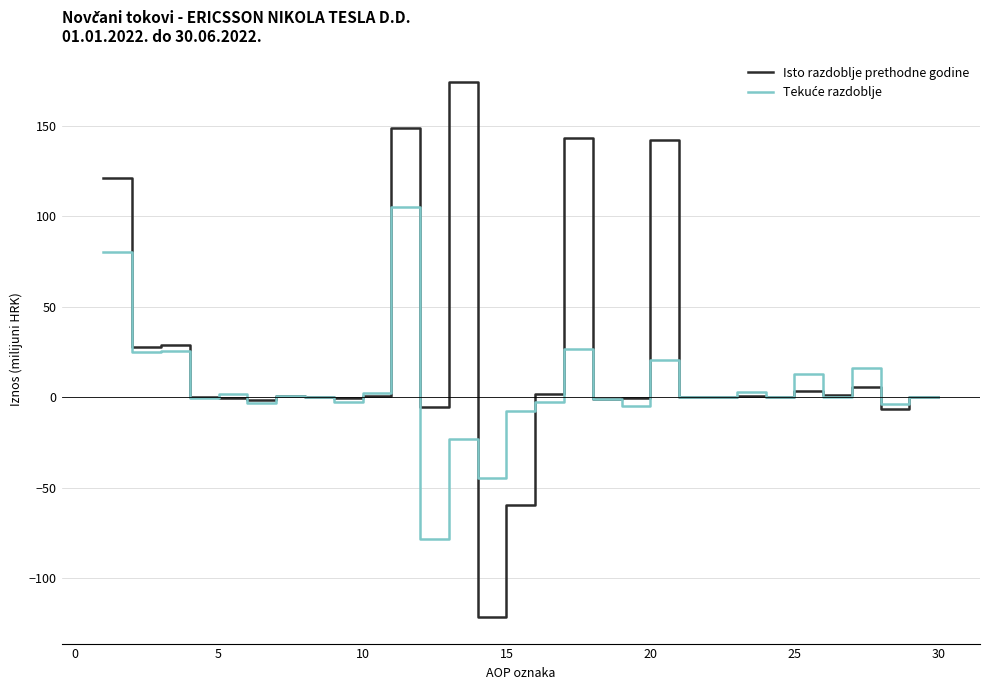

Which series has the largest range (max minus min)?

Isto razdoblje prethodne godine